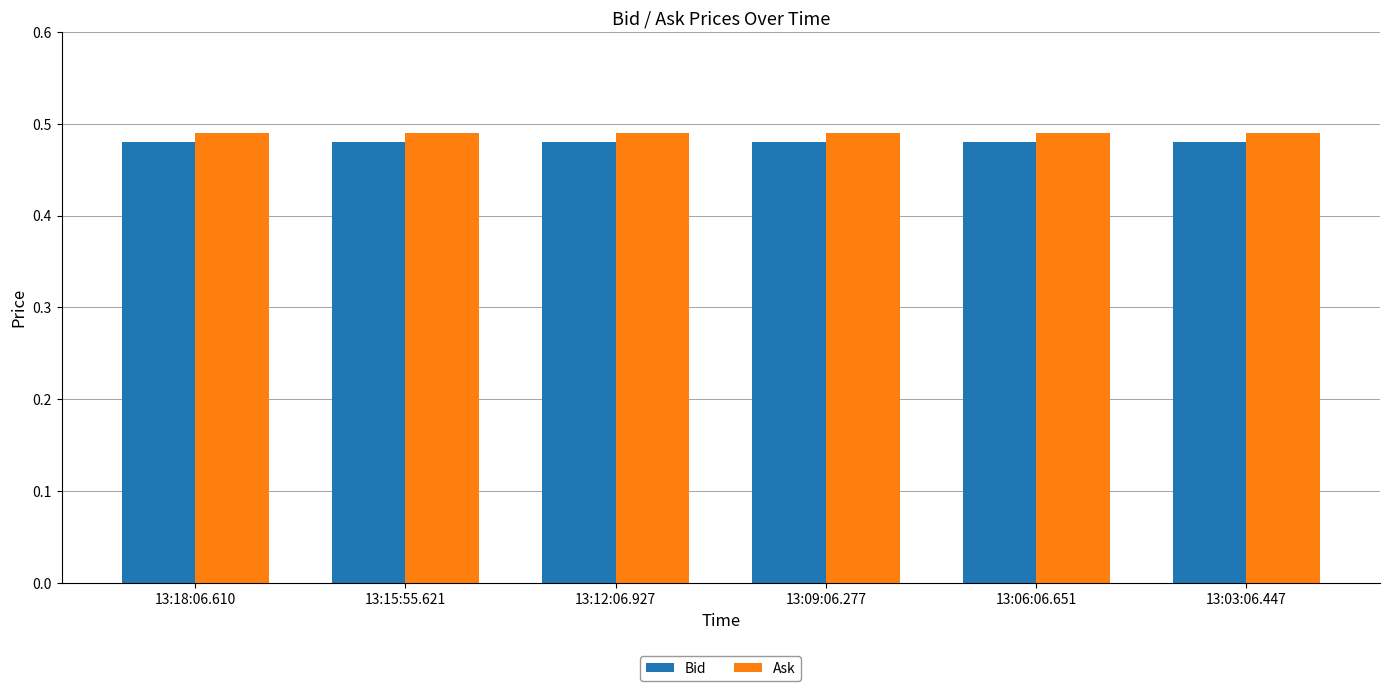

List the series in order of their peak value, highest first.

Ask, Bid